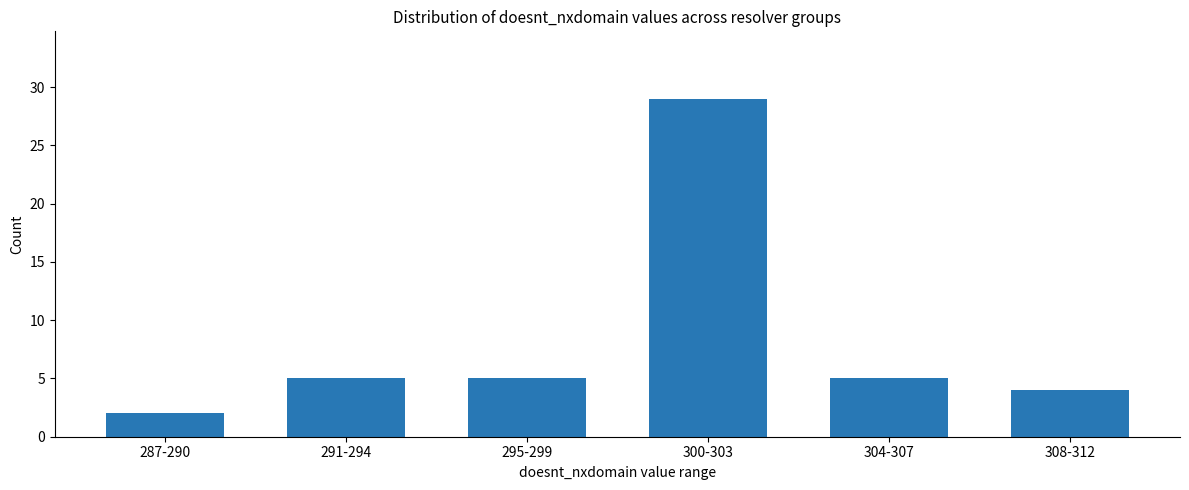

What is the difference between the maximum and minimum values?

27